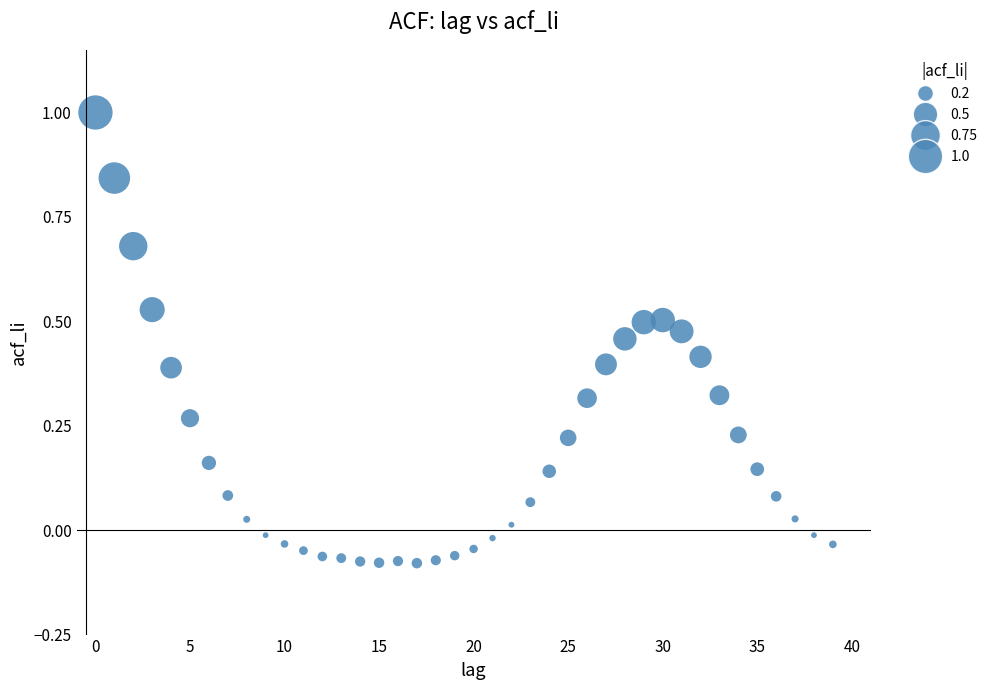

What is the range of Y values (max minus min)?

1.1